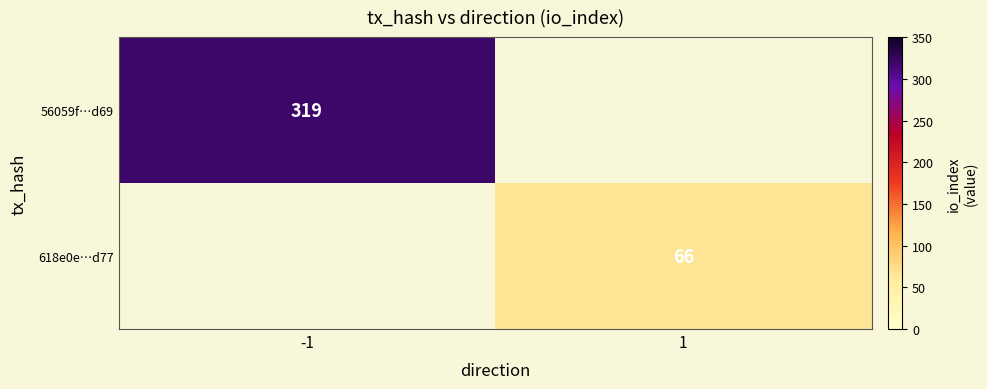

The 56059f…d69 series shows 319 at -1. True or false?

True